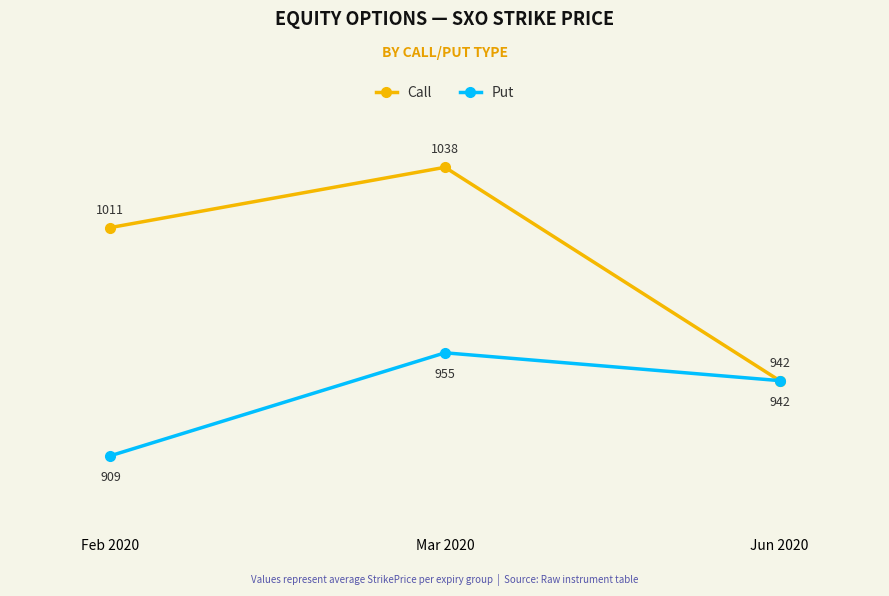

What is the value of the Call point at the 2nd from the left?

1038.3